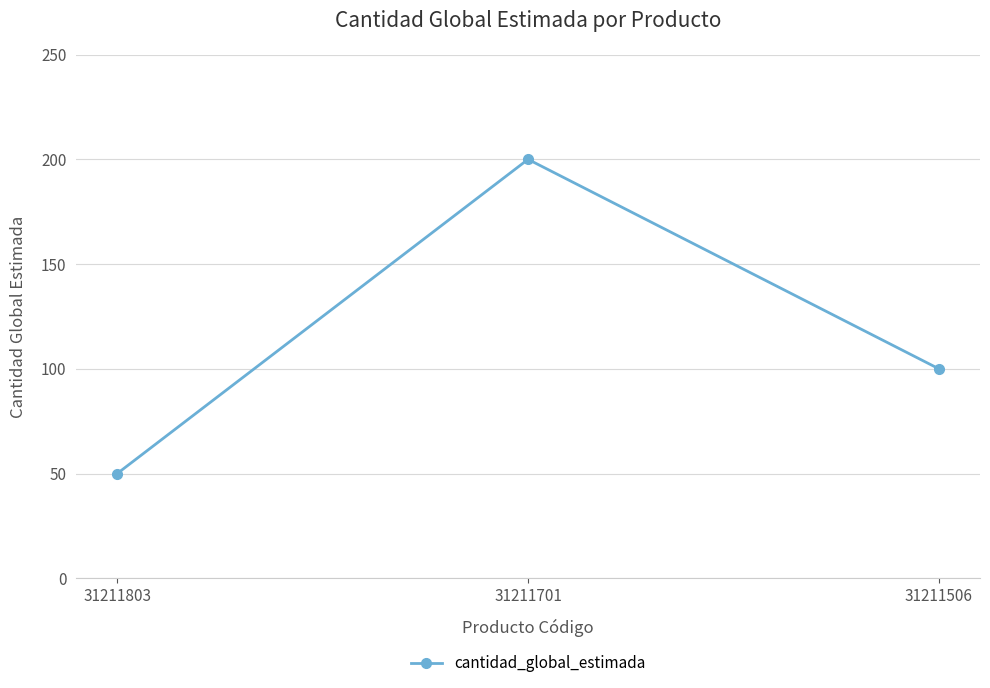

What is the change in value from 31211701 to 31211506?

-100